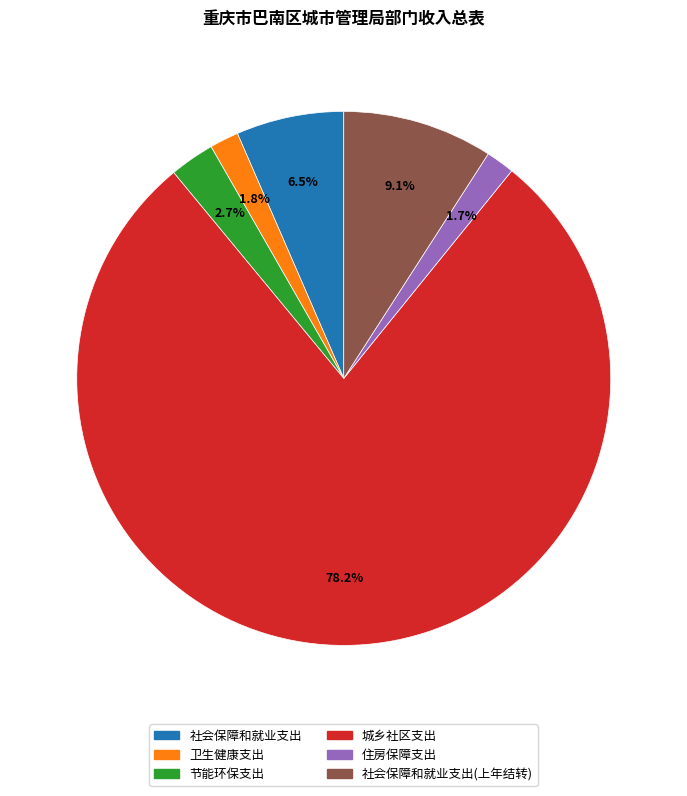

Count the number of slices in the pie.

6